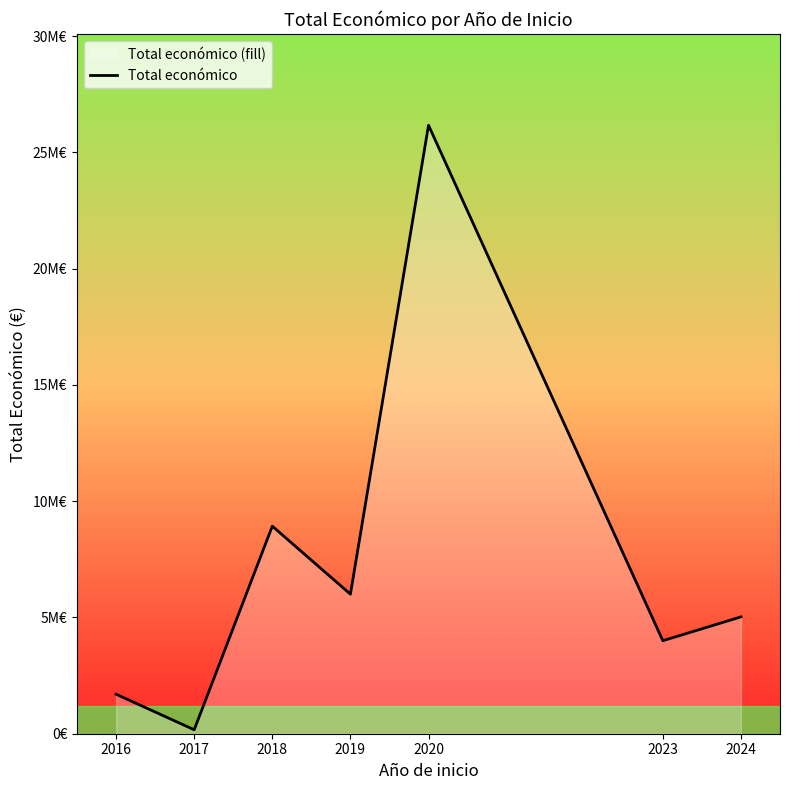

How many points are higher than both their immediate neighbors (excluding endpoints)?

2